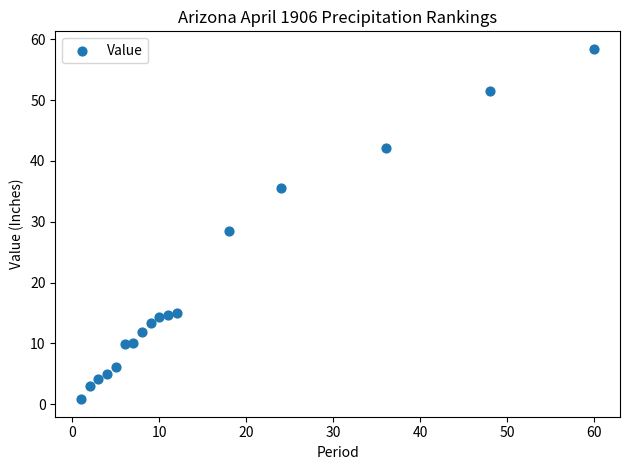

What is the range of X values (max minus min)?

59.0